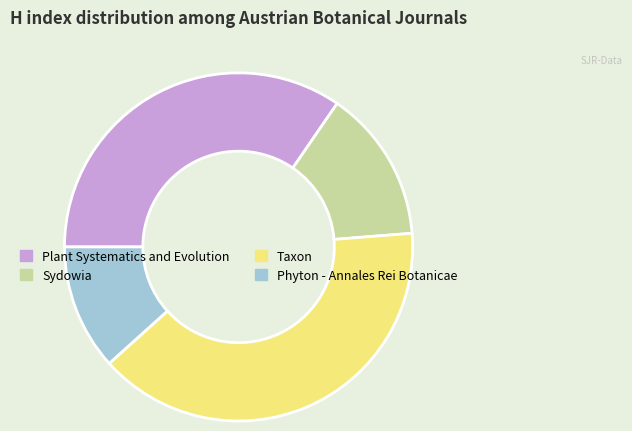

How many segments does this pie chart have?

4